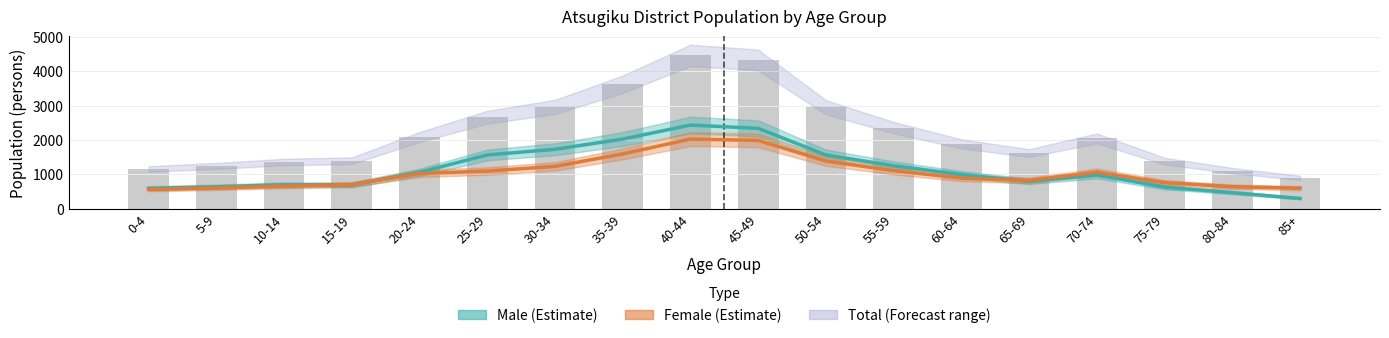

Between 30-34 and 70-74, which is larger?

30-34